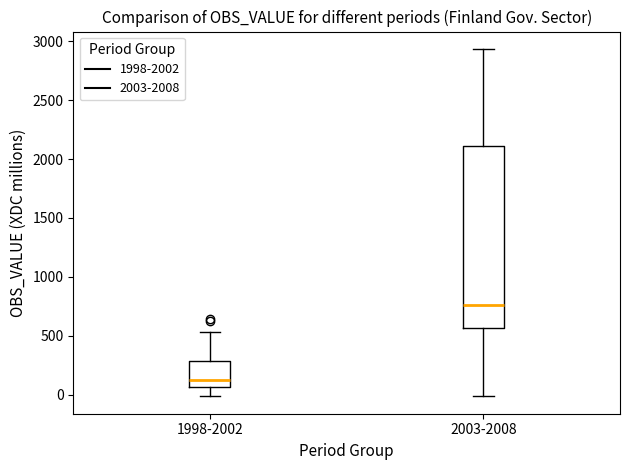

Reading left to right, read every box against the y-axis: the position of its median line, the range the box covers, and the ends of its whiskers. The values are not printed on the chart, so give them approximately, as read against the axis.

1998-2002: median 150, box 50 to 300, whiskers 0 to 550
2003-2008: median 750, box 550 to 2100, whiskers 0 to 2950